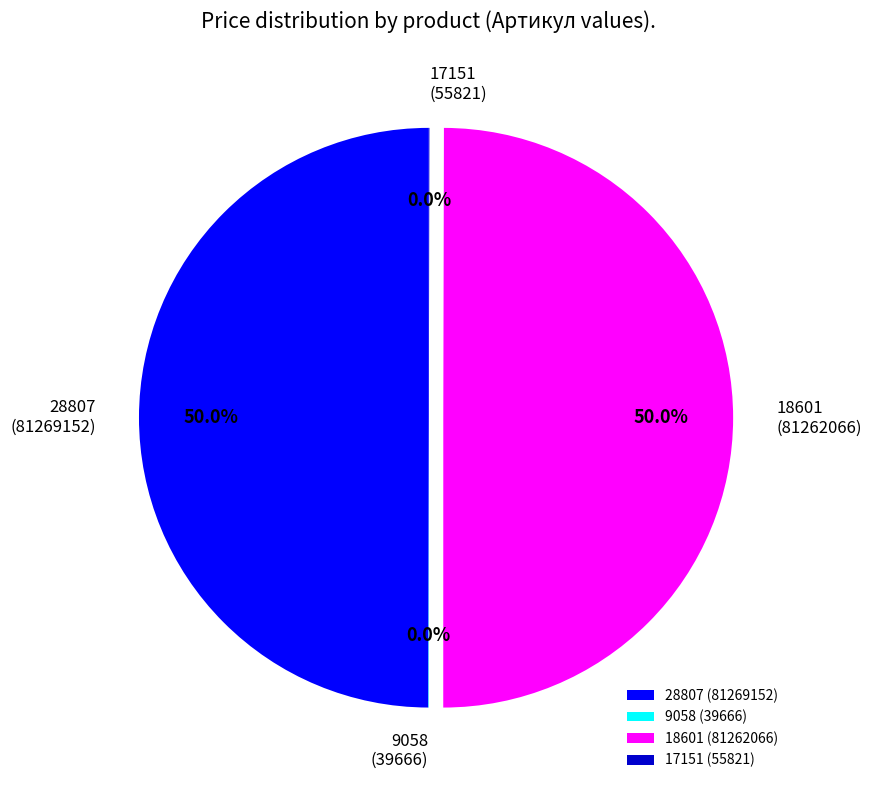

Is the sum of 28807 (81269152) and 18601 (81262066) greater than half?

Yes